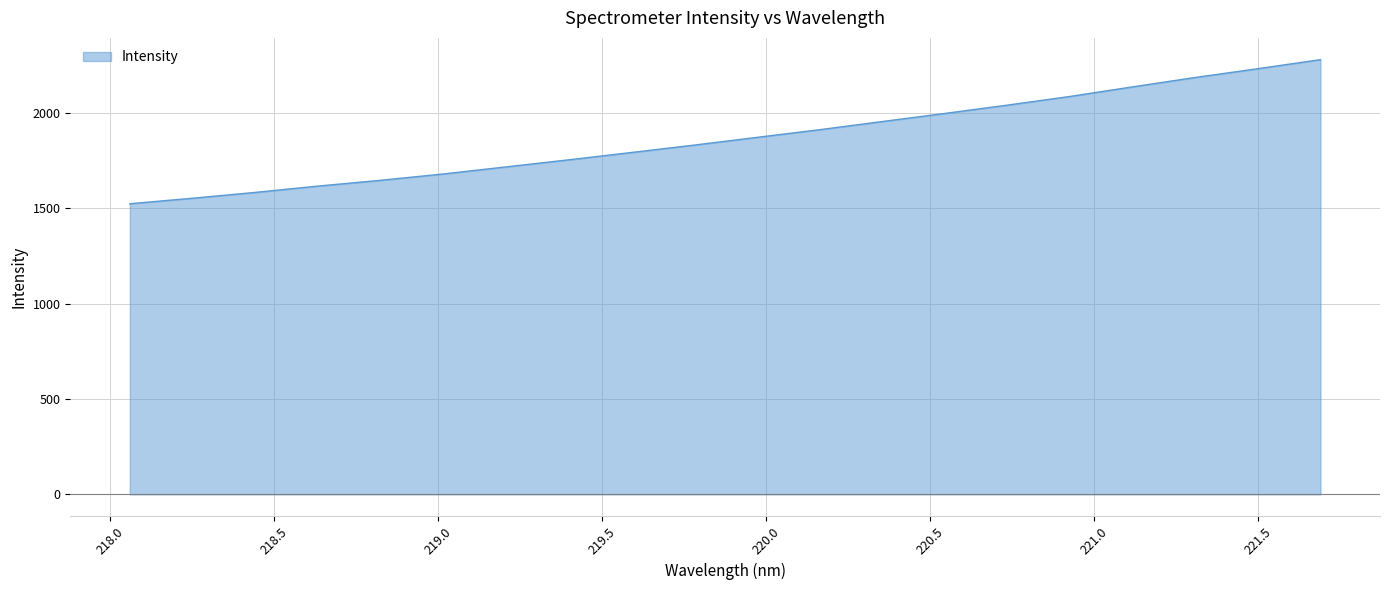

What is the greatest value displayed?

2280.0